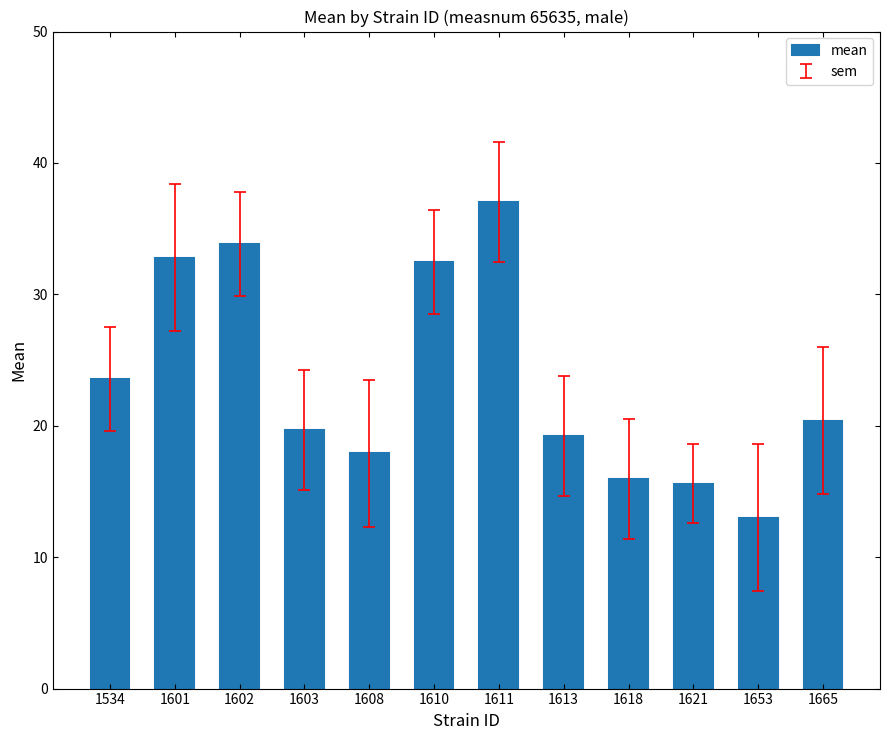

Which has a higher value, 1621 or 1603?

1603